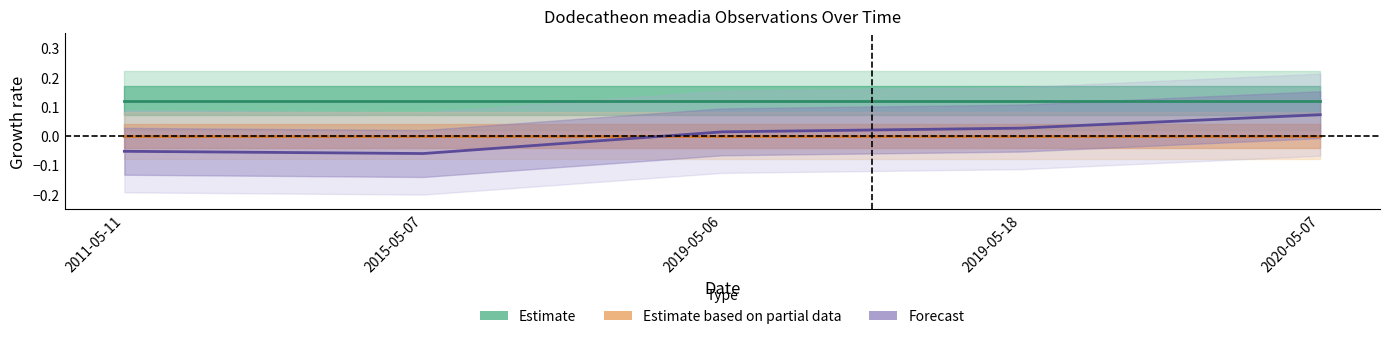

Reading left to right, what are all the values shown in this chart?

Estimate: 0.1	0.1	0.1	0.1	0.1
Estimate based on partial data: 0.0	0.0	0.0	0.0	0.0
Forecast: -0.1	-0.1	0.0	0.0	0.1